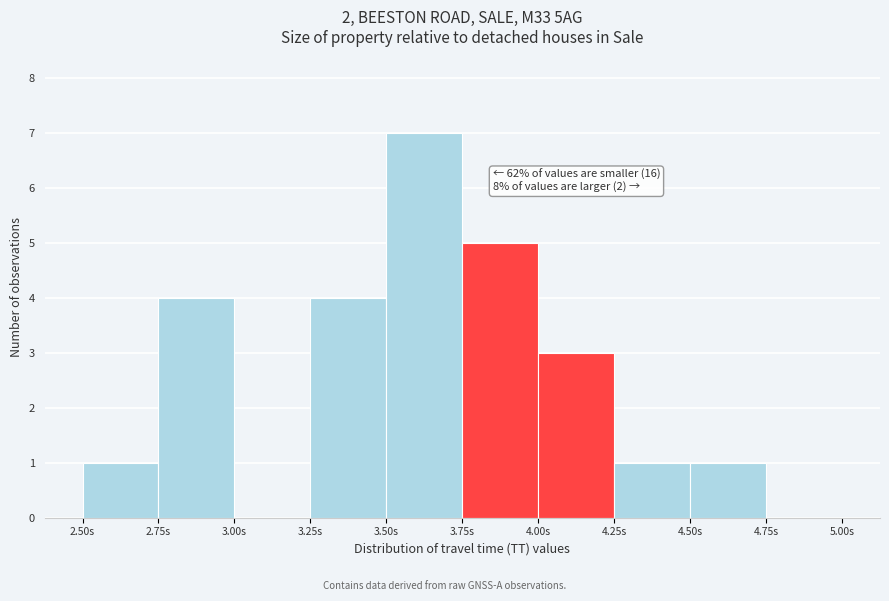

Over which range of the x-axis is the bar tallest?

3.50 to 3.75